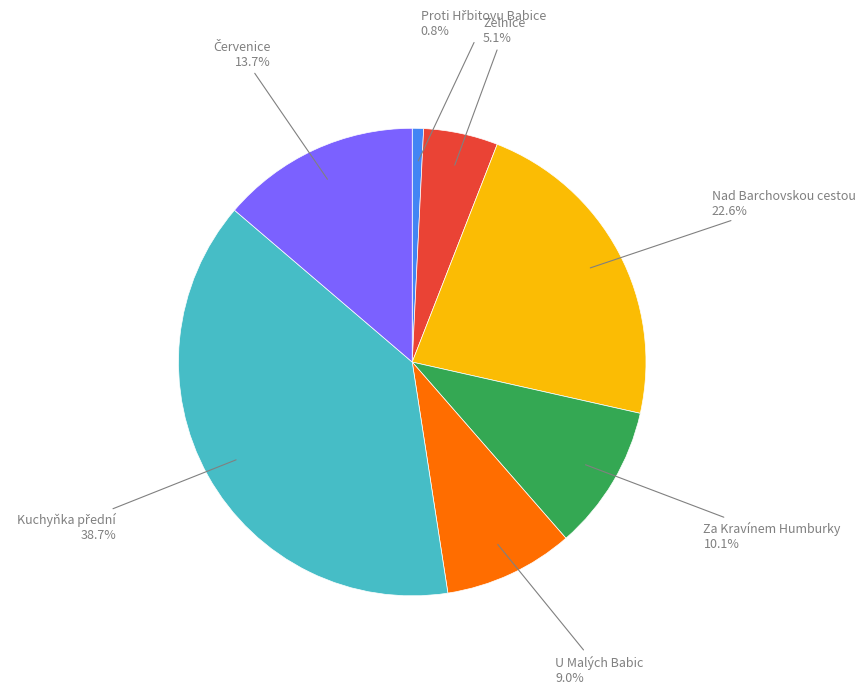

Count the number of slices in the pie.

7